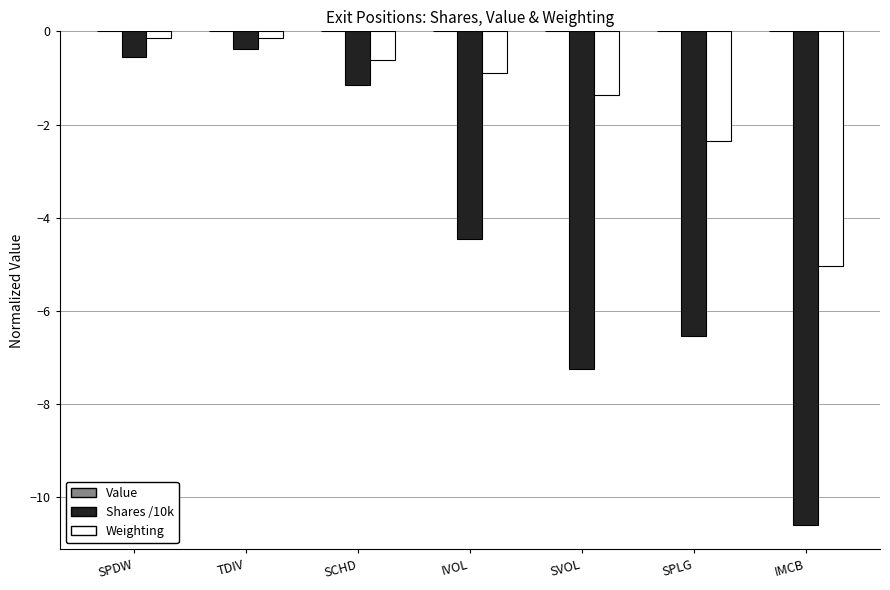

What is the total value across all series at IVOL?

-5.3